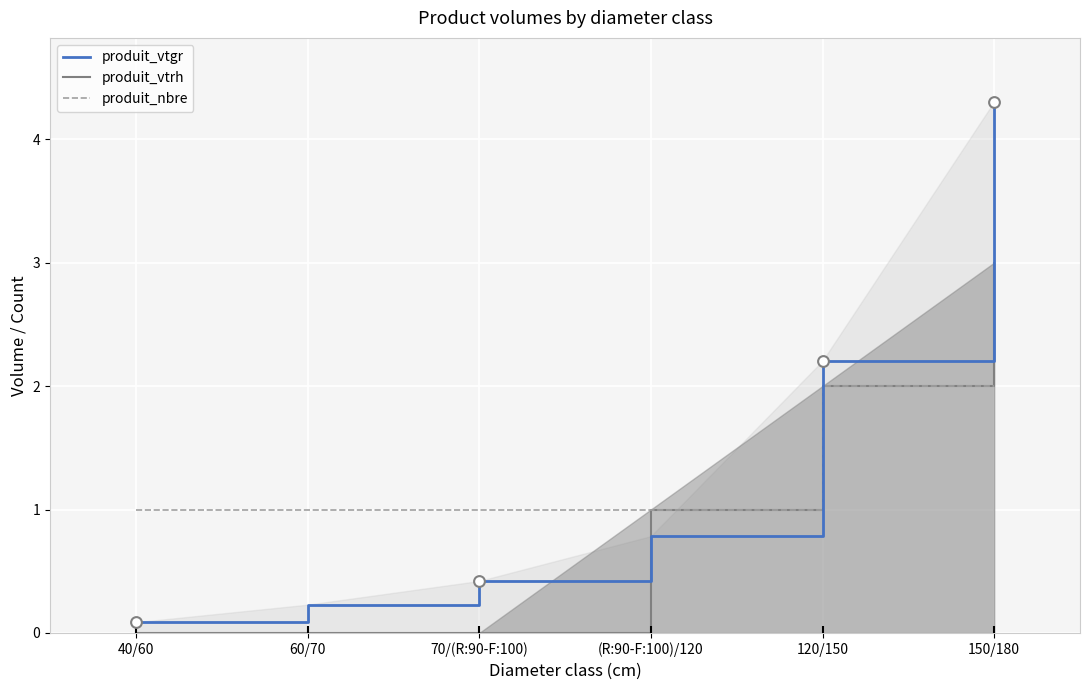

Which series contains the highest Y value?

produit_vtgr